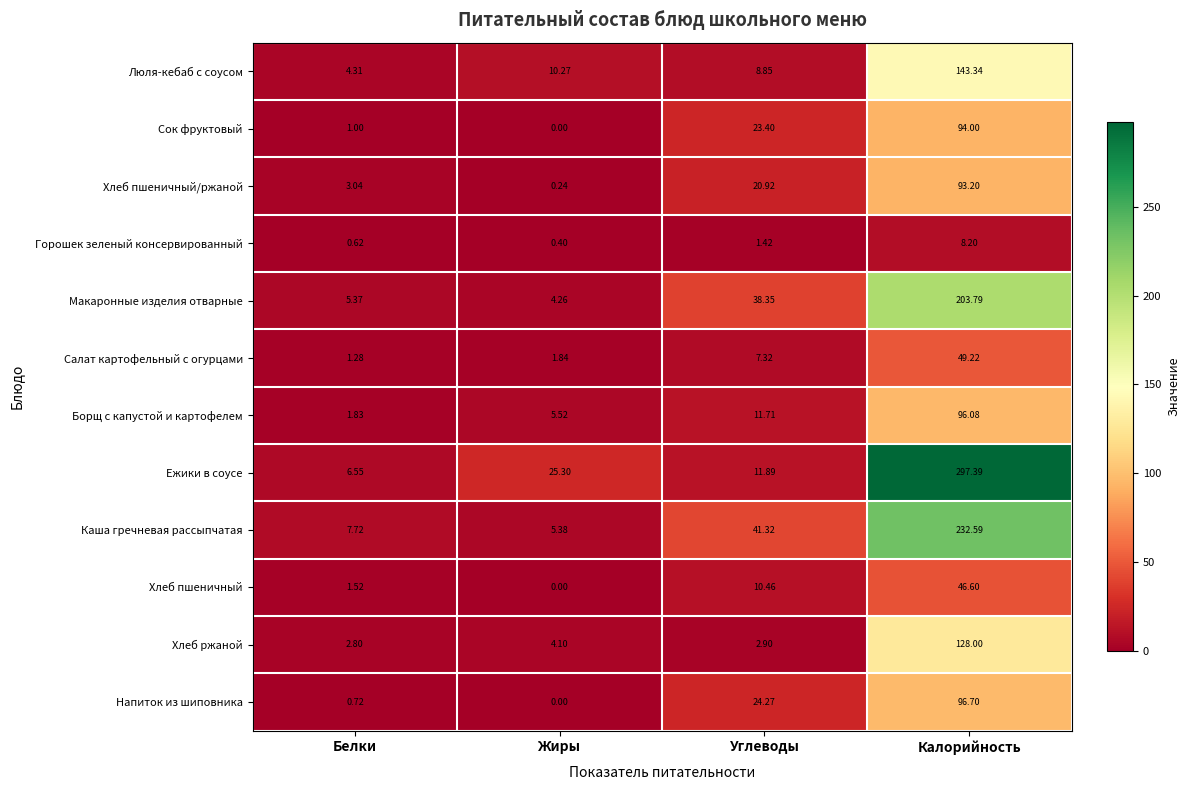

Where is Макаронные изделия отварные nearest to the value 104?

Углеводы